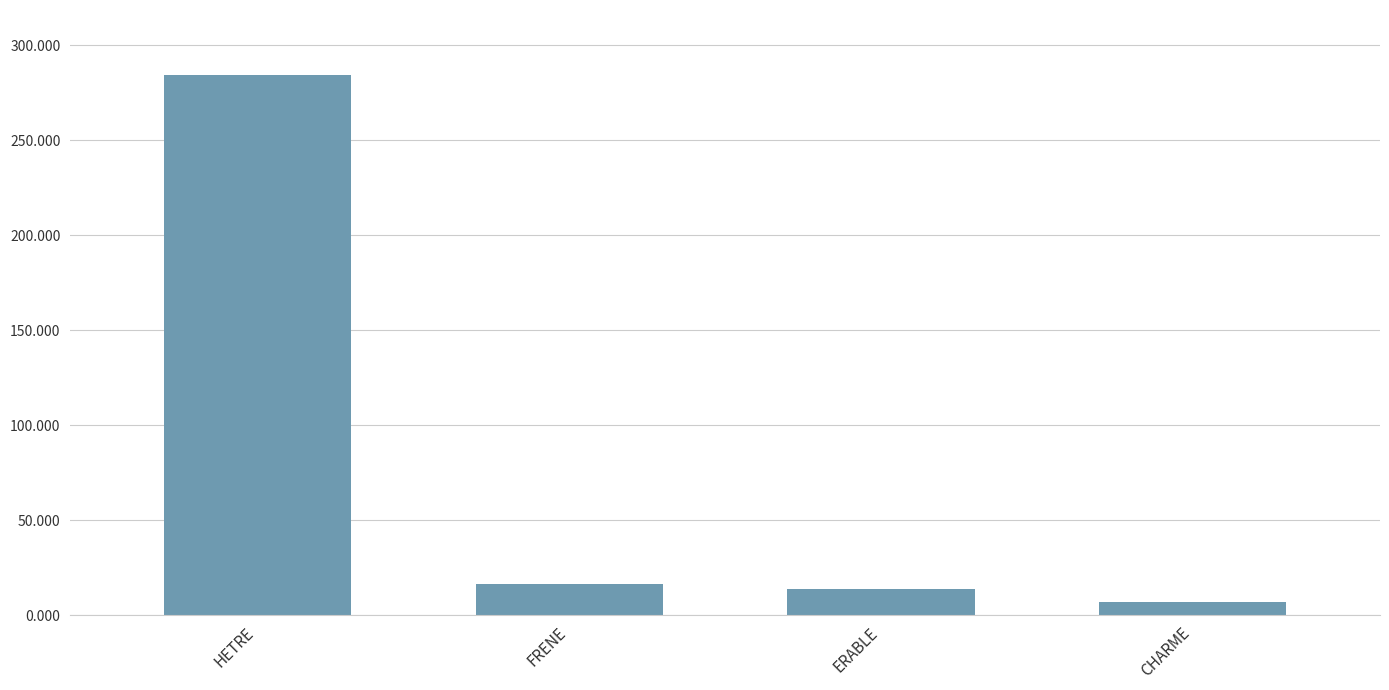

What is the maximum value shown in the chart?

284.5